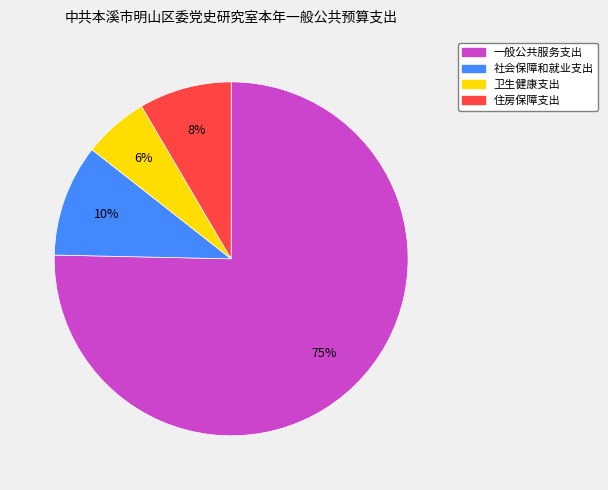

Is there a majority slice in this chart?

Yes